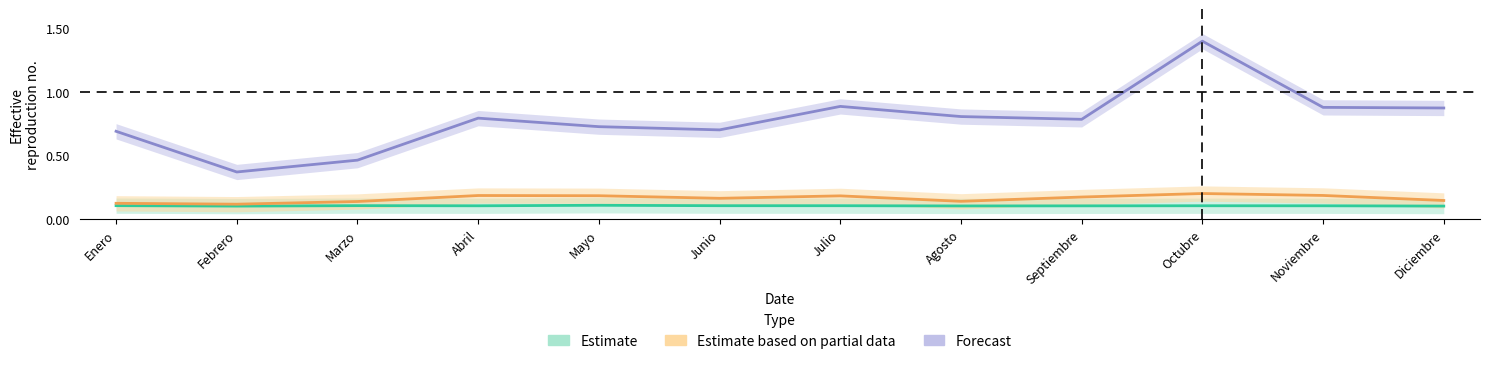

What is the approximate value of CANAL ROJO at Mayo?

0.2